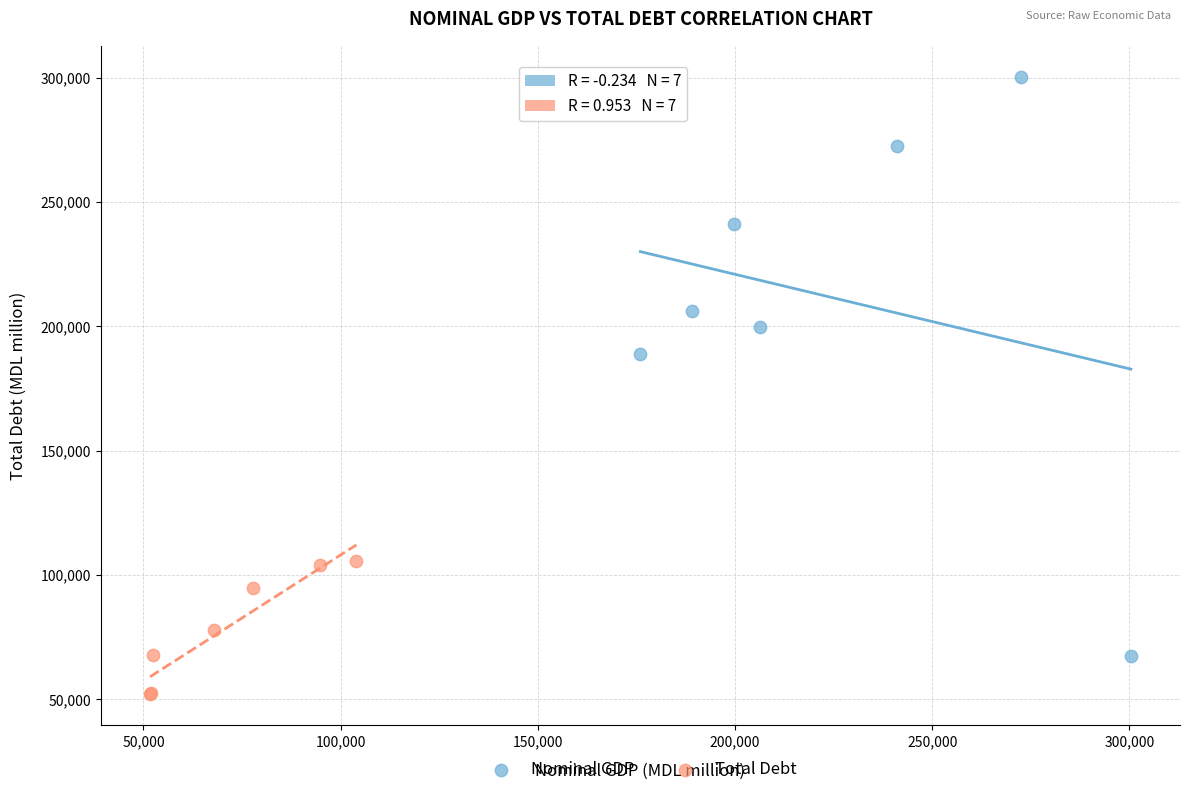

What are all the series names shown in the legend?

Nominal GDP, Total Debt